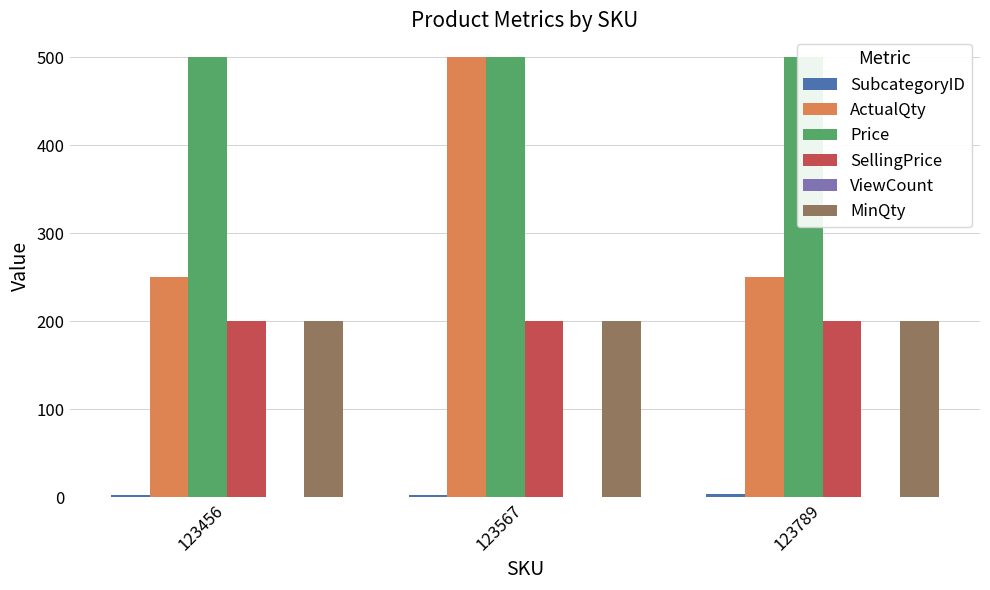

True or false: Price has a value of 864 at 123456.

False